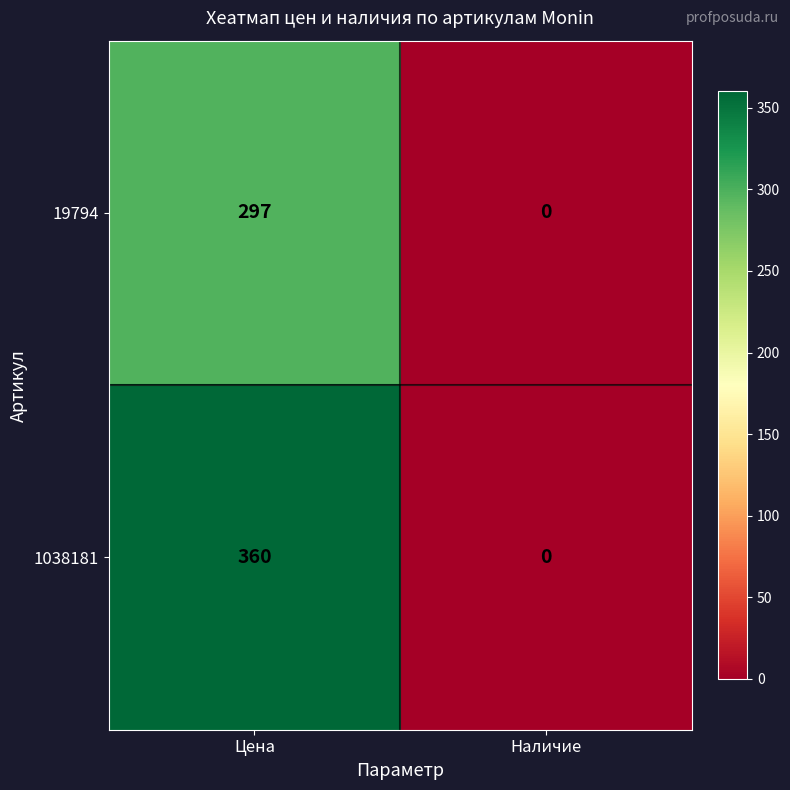

What is the greatest value displayed?

360